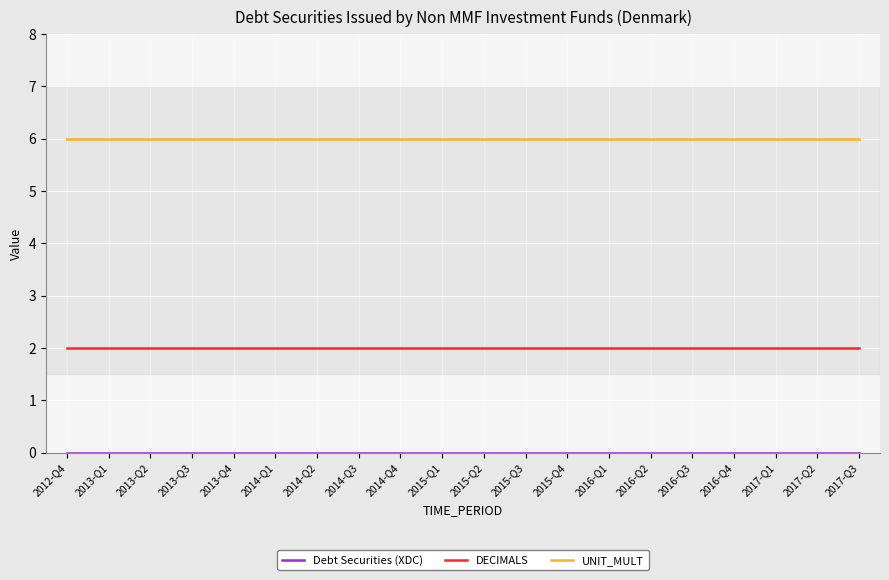

What position from the left is 2013-Q1?

2